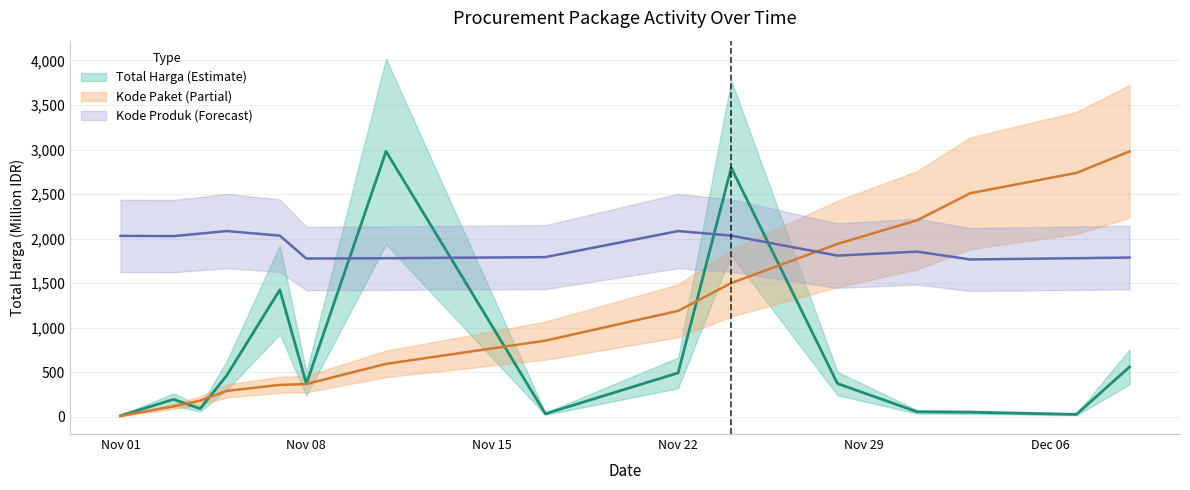

What is the highest value of the Kode Paket series?

2979.0